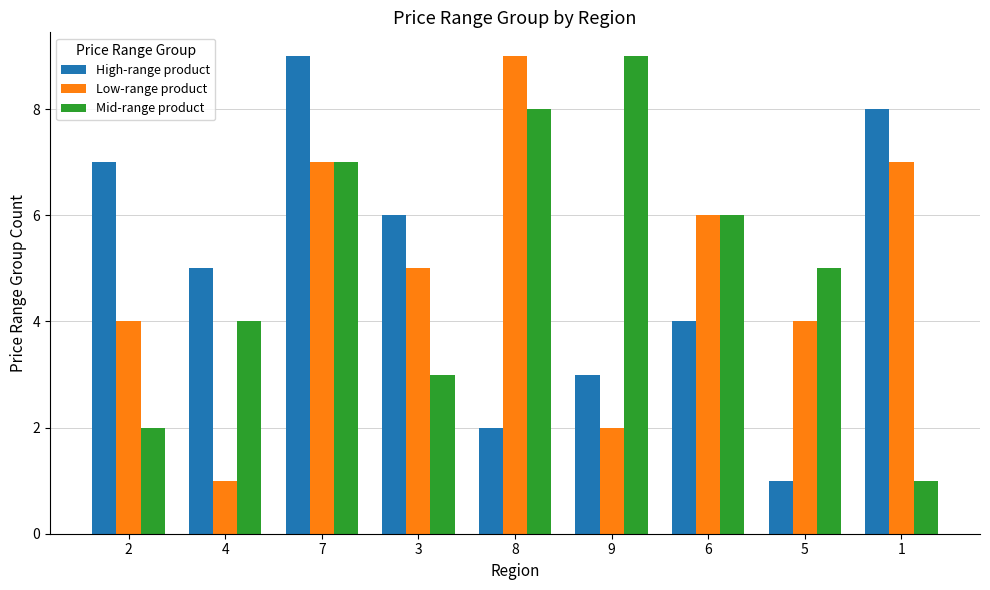

What is the total value across all series at 6?

16